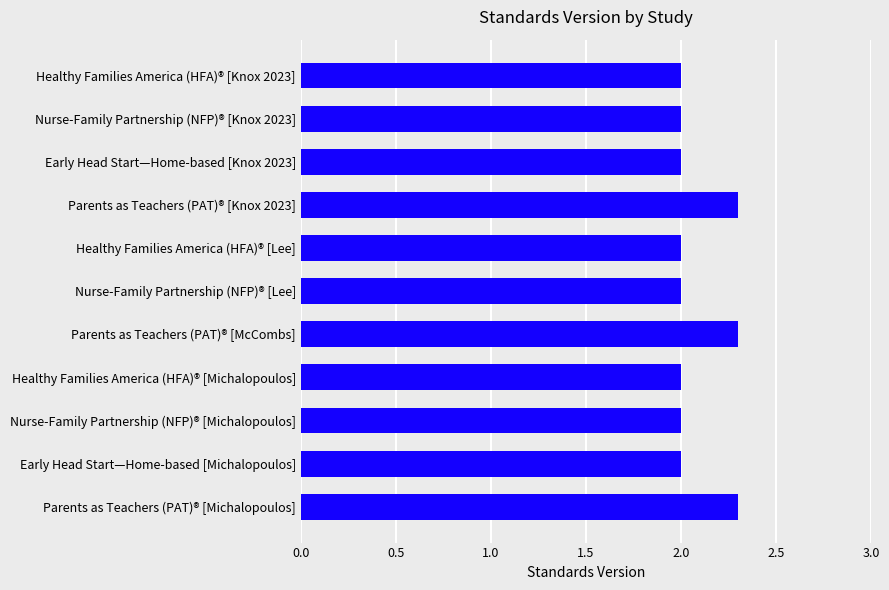

What is the difference between the second highest and second lowest values?

0.3